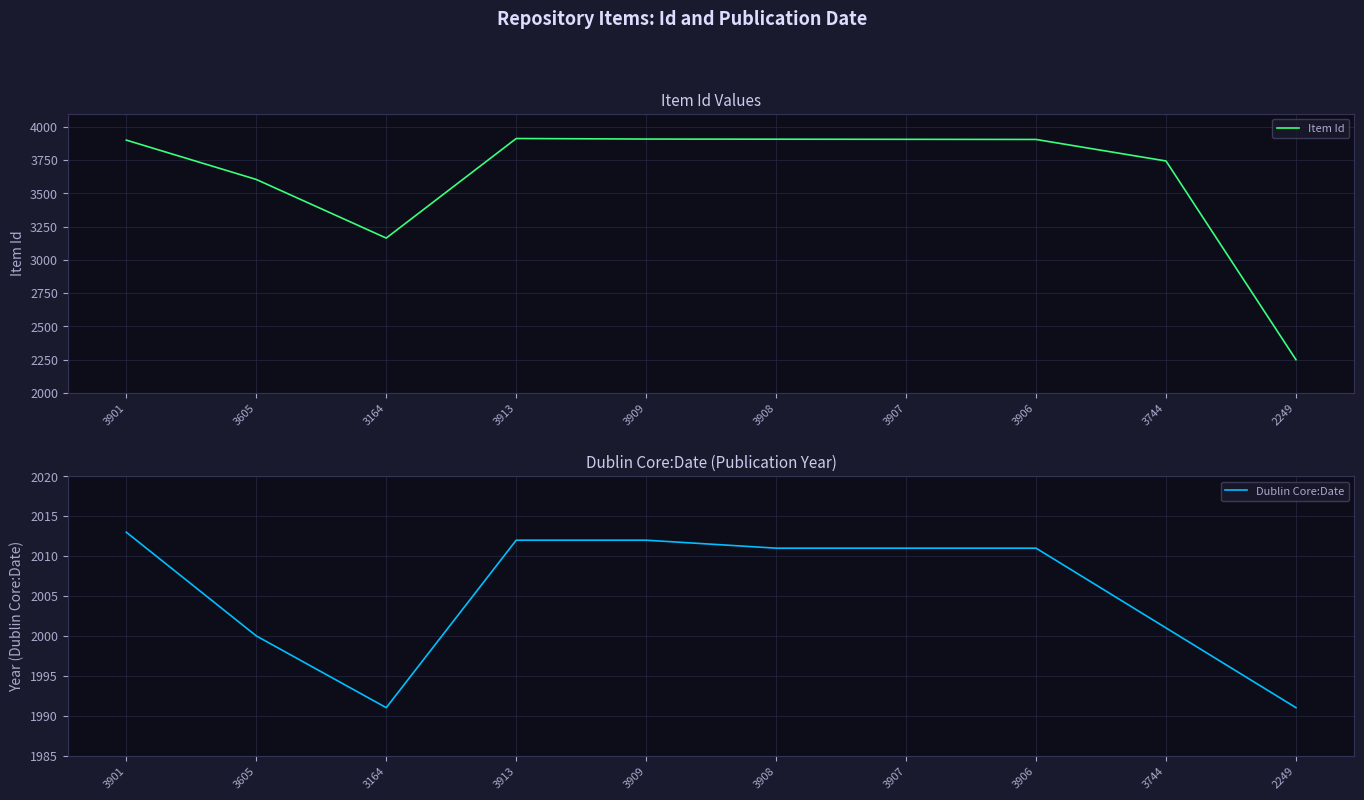

Which category has the lowest value in the Item Id series?

2249